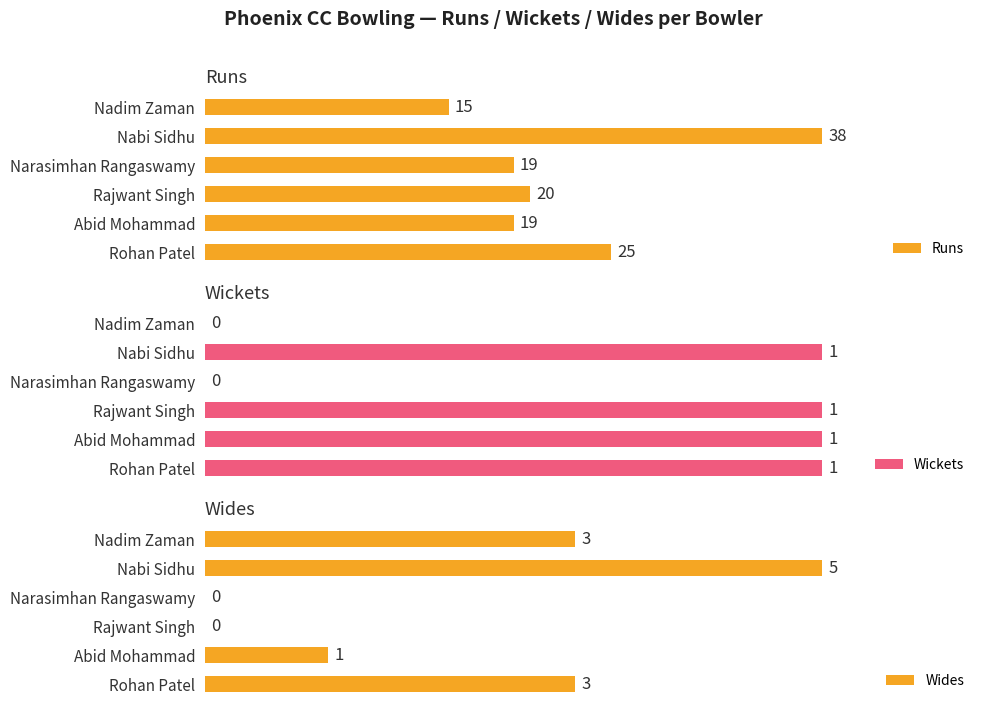

How many distinct data groups are displayed?

3